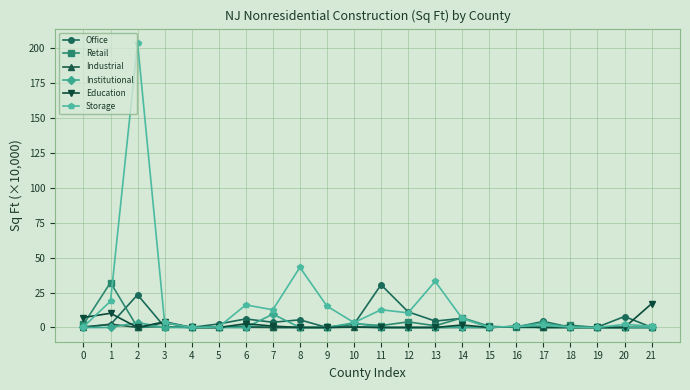

At which category is the sum across all series the highest?

2